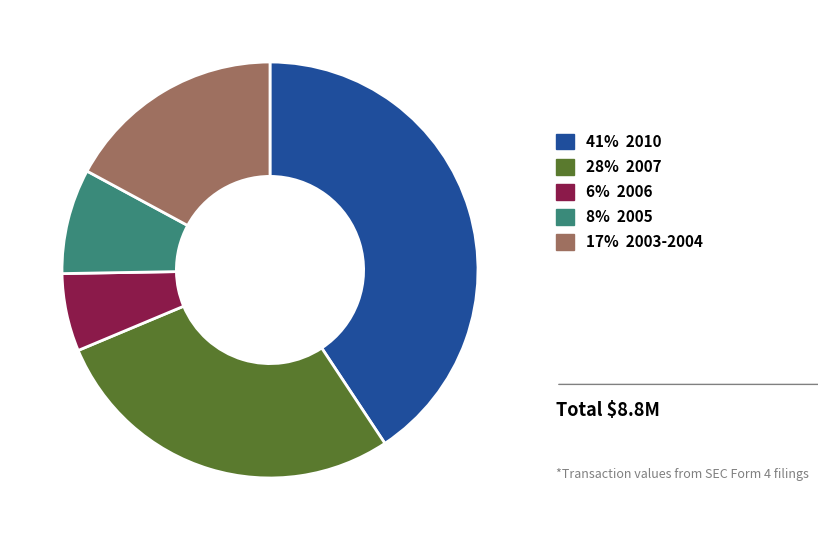

Is there any slice that represents more than half of the pie?

No